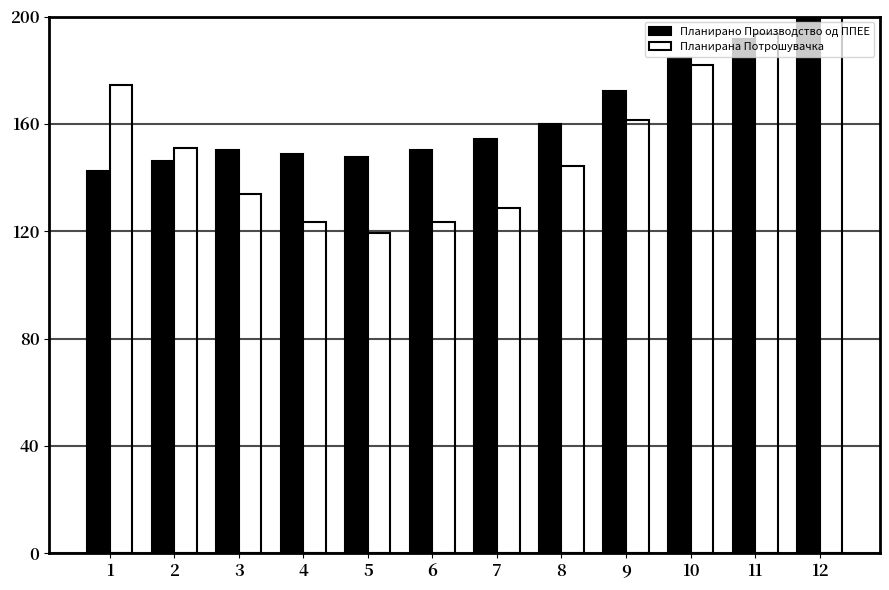

What is the value of the Планирана Потрошувачка bar at the 10th from the left?

182.0